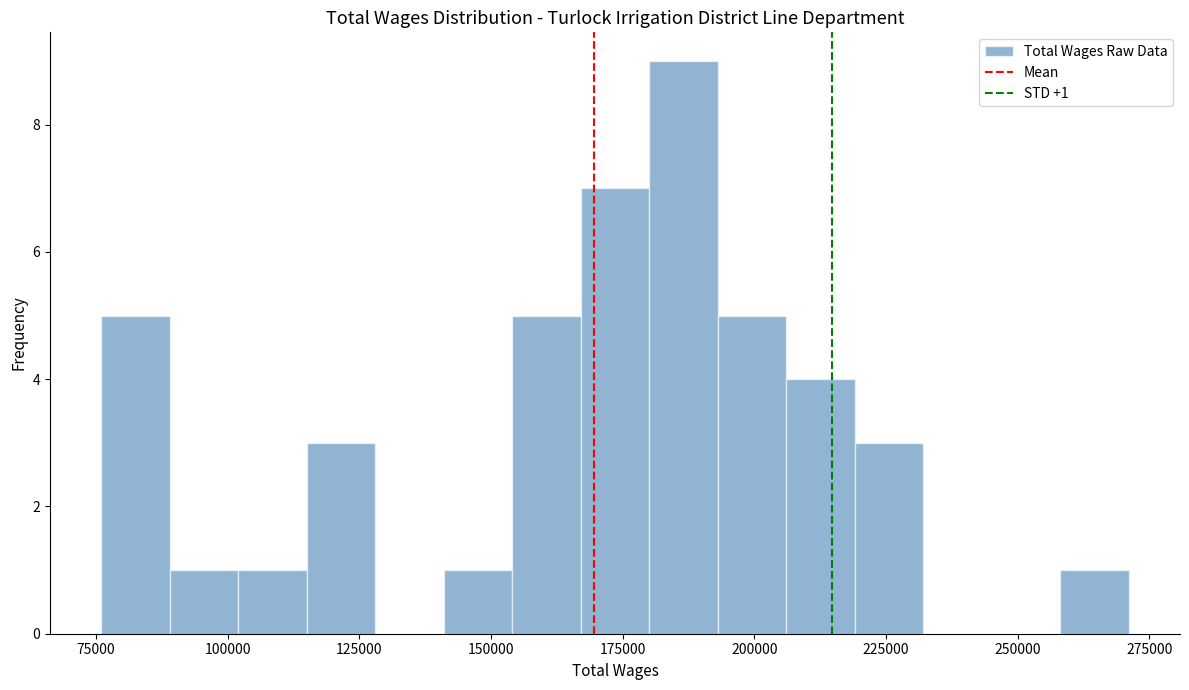

Around what value on the x-axis is the tallest bar? Give the approximate position of its centre, as read against the axis.

185000